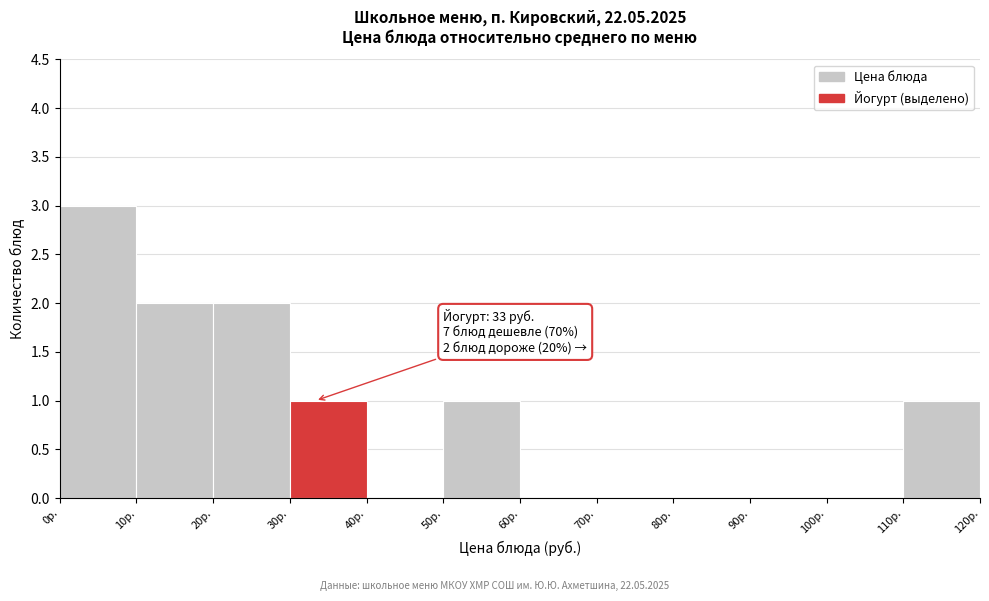

Over which range of the x-axis is the bar tallest?

0 to 10